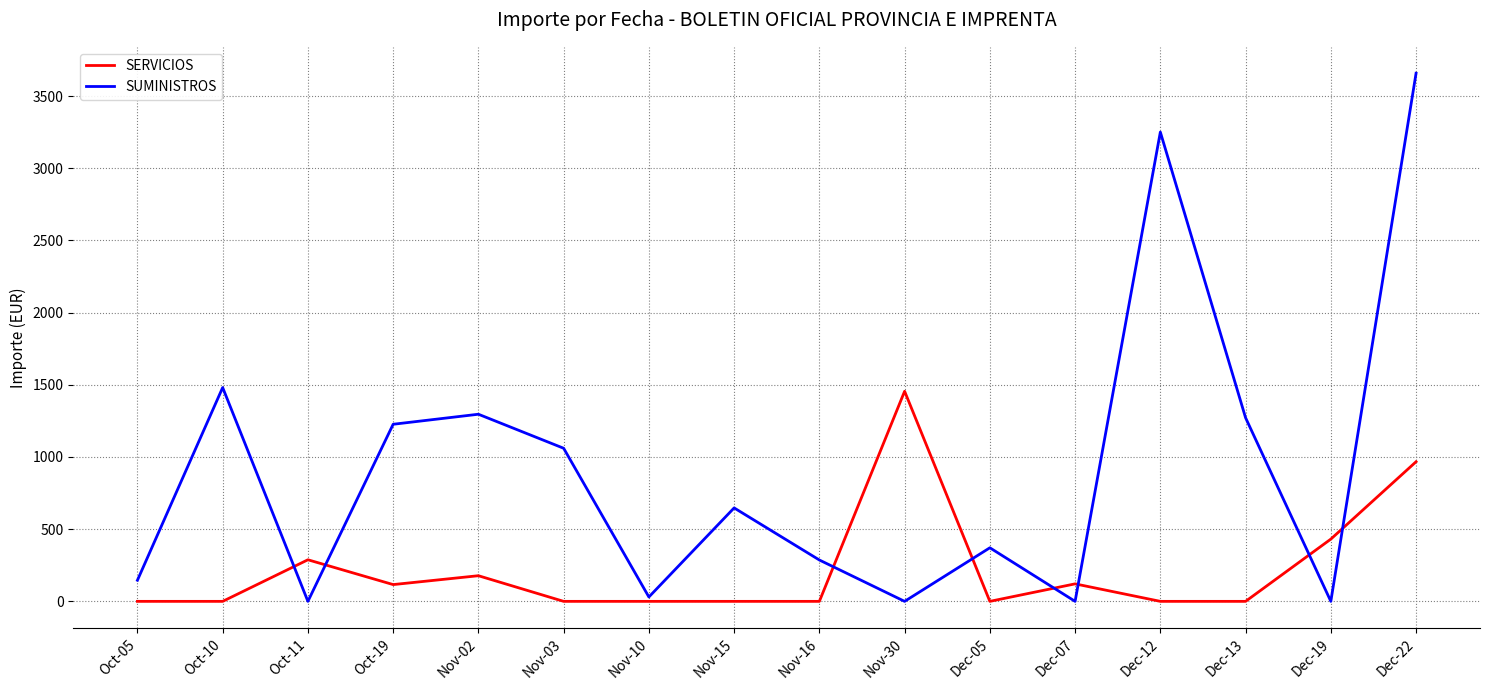

Which series changed the most between Oct-10 and Oct-11?

SUMINISTROS